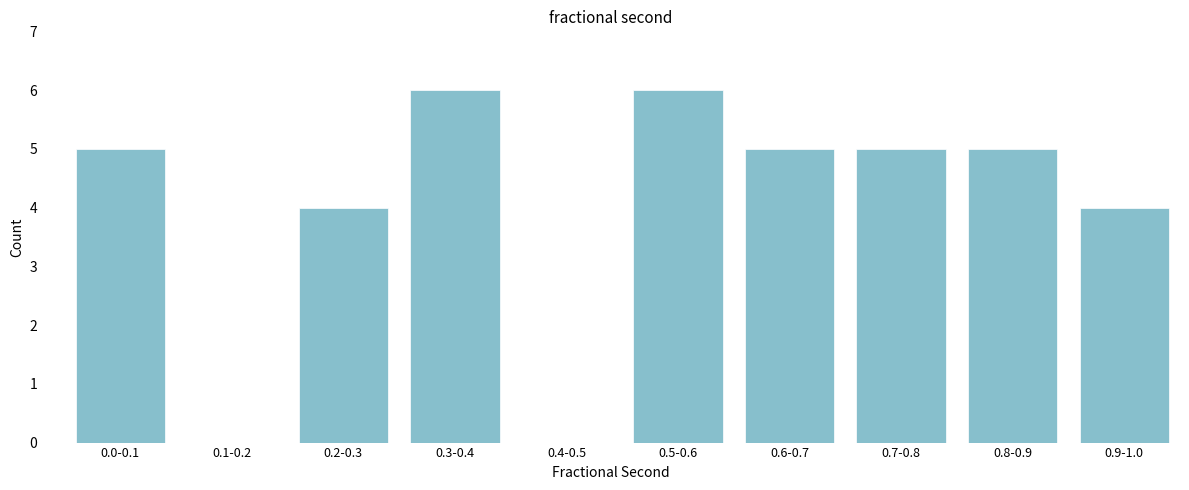

Reading right to left, list all the values displayed in this chart.

0.9-1.0=4	0.8-0.9=5	0.7-0.8=5	0.6-0.7=5	0.5-0.6=6	0.4-0.5=0	0.3-0.4=6	0.2-0.3=4	0.1-0.2=0	0.0-0.1=5